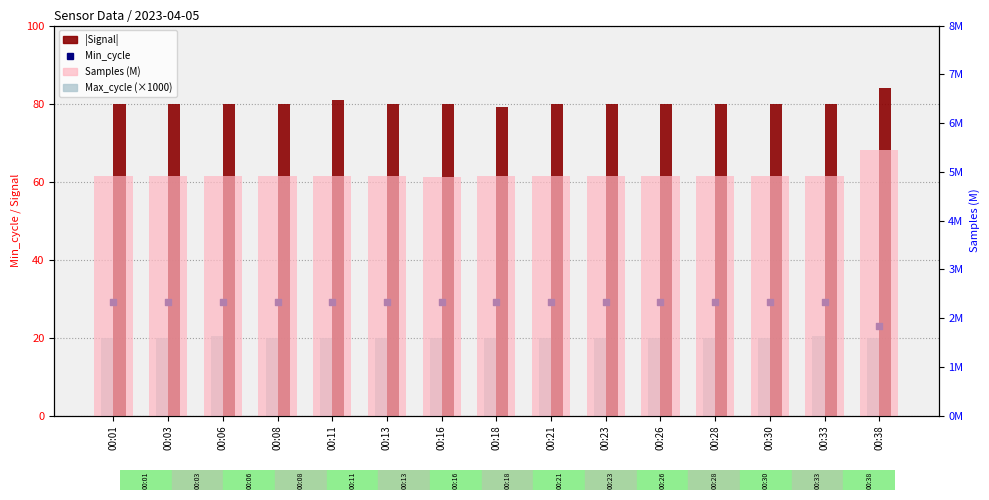

Which series has the largest total across all categories?

|Signal|